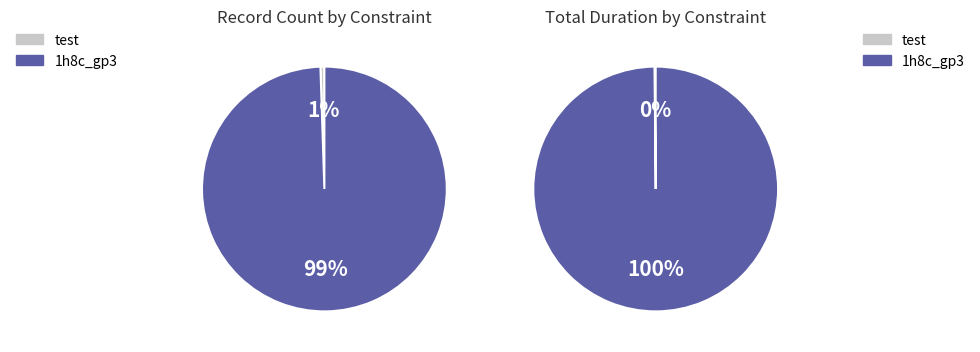

Does 1h8c_gp3 represent more than half of the total?

Yes